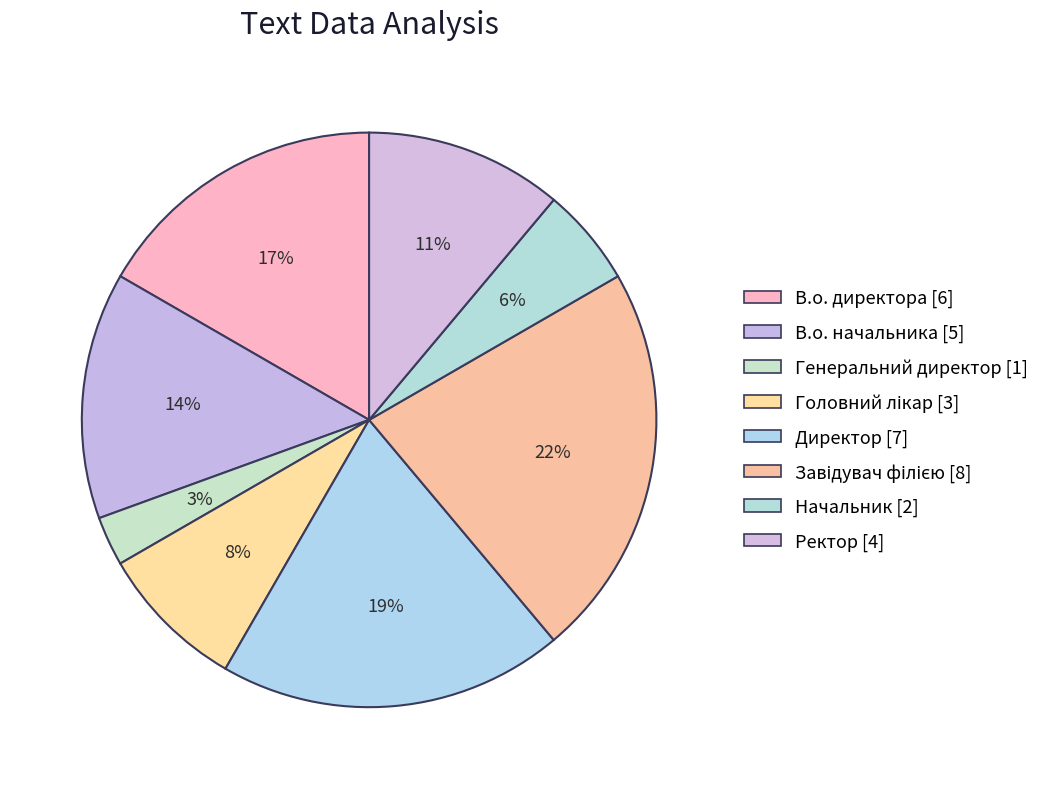

To the nearest percent, what portion does Генеральний директор represent?

3%